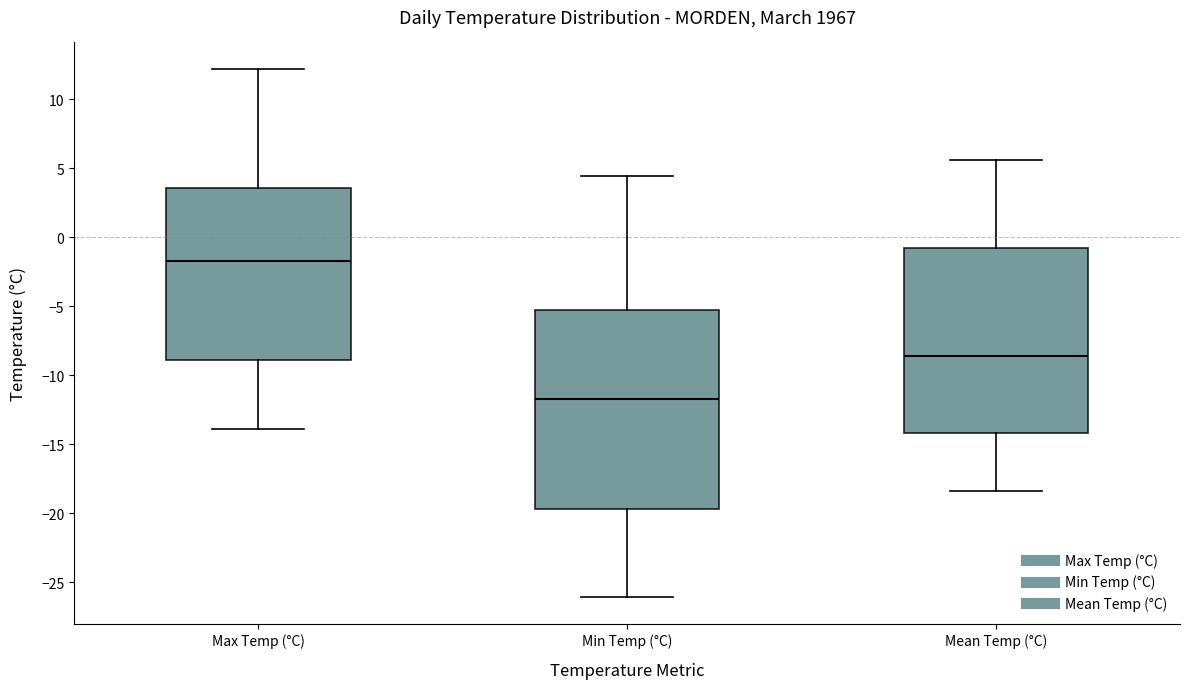

Reading left to right, transcribe this box plot: for each box, give where its median line is, the range the box spans, and where its two whiskers end, as read against the y-axis. The values are not printed on the chart, so give them approximately, as read against the axis.

Max Temp (°C): median -1.5, box -9.0 to 3.5, whiskers -14.0 to 12.0
Min Temp (°C): median -11.5, box -19.5 to -5.5, whiskers -26.0 to 4.5
Mean Temp (°C): median -8.5, box -14.0 to -0.5, whiskers -18.5 to 5.5